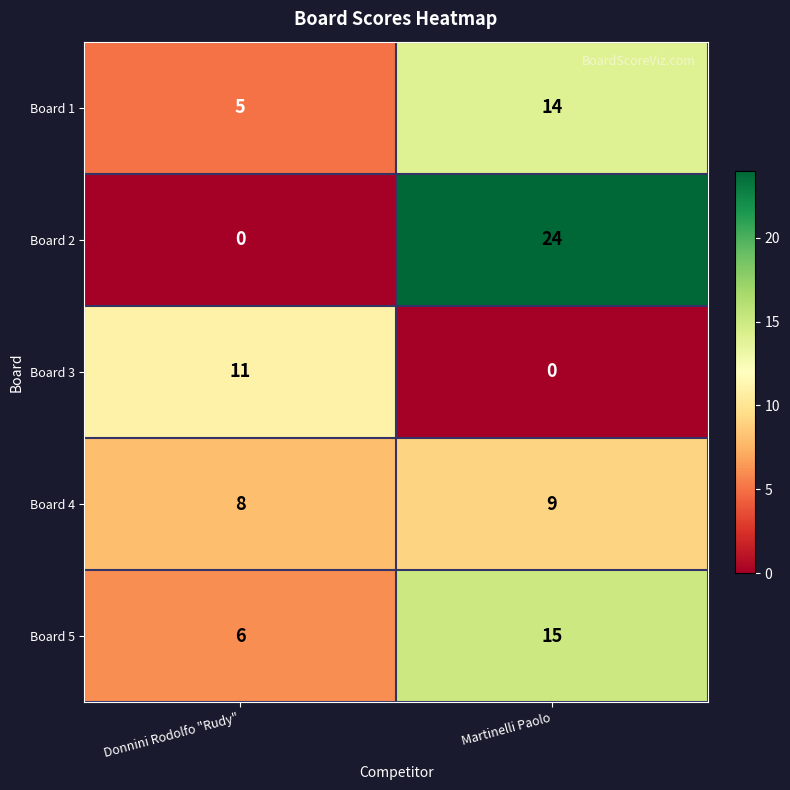

What is the sum of the Board 3 values at Donnini Rodolfo "Rudy" and Martinelli Paolo?

11